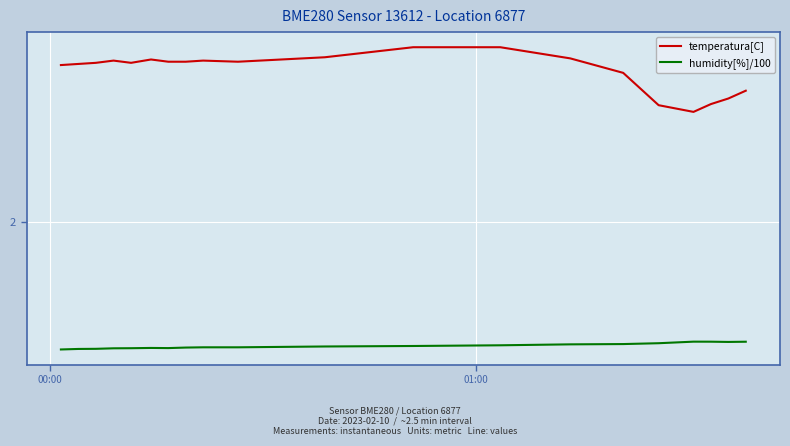

Is this an area chart (filled region under the line)?

No